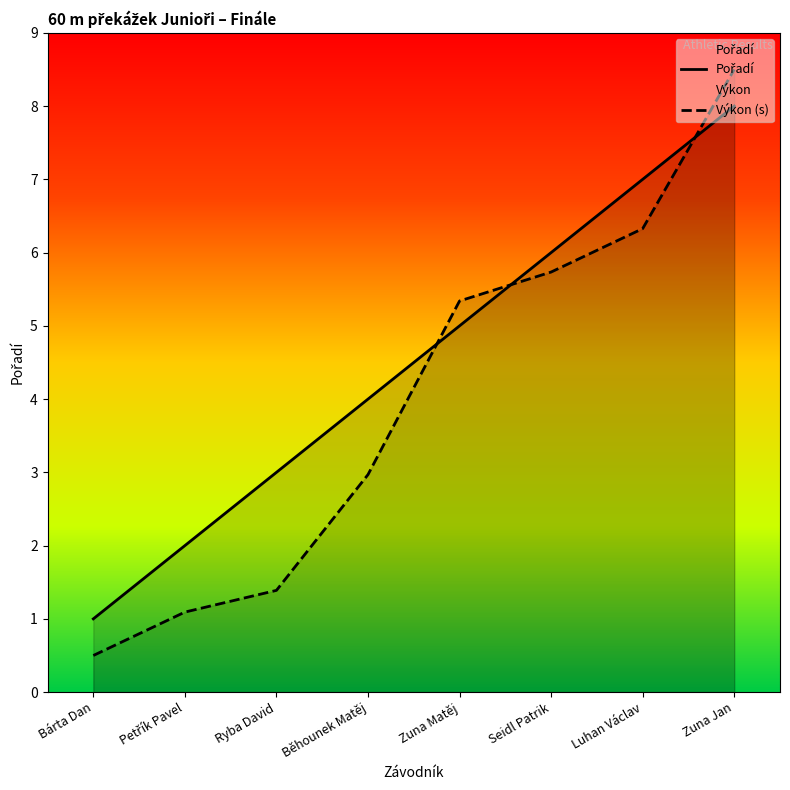

At which category is the sum across all series the highest?

Zuna Jan